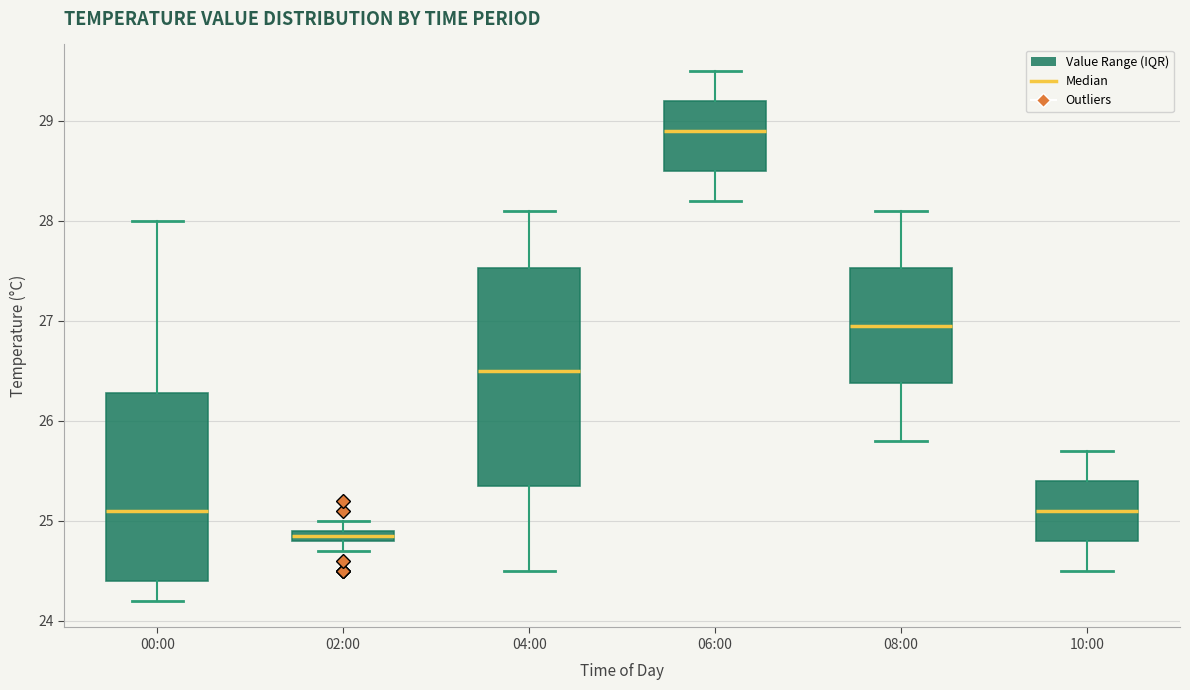

Which box's median line is the lowest?

02:00